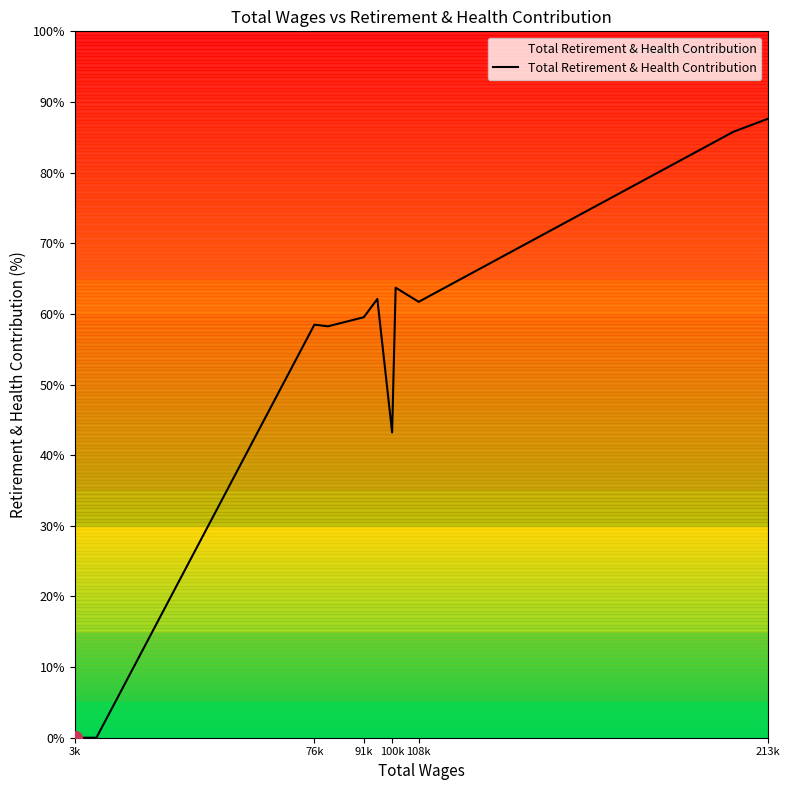

What is the greatest value displayed?

87.6